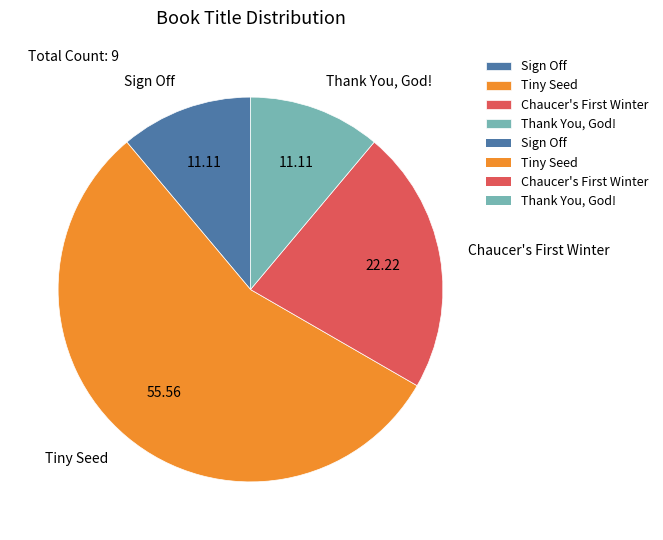

Is there a majority slice in this chart?

Yes